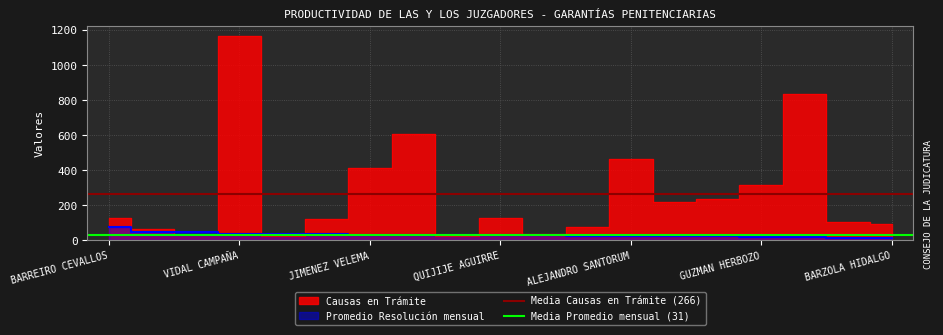

Is the value of Media Promedio mensual (31) at BARREIRO CEVALLOS greater than the value of Media Causas en Trámite (266) at VIDAL CAMPAÑA?

No